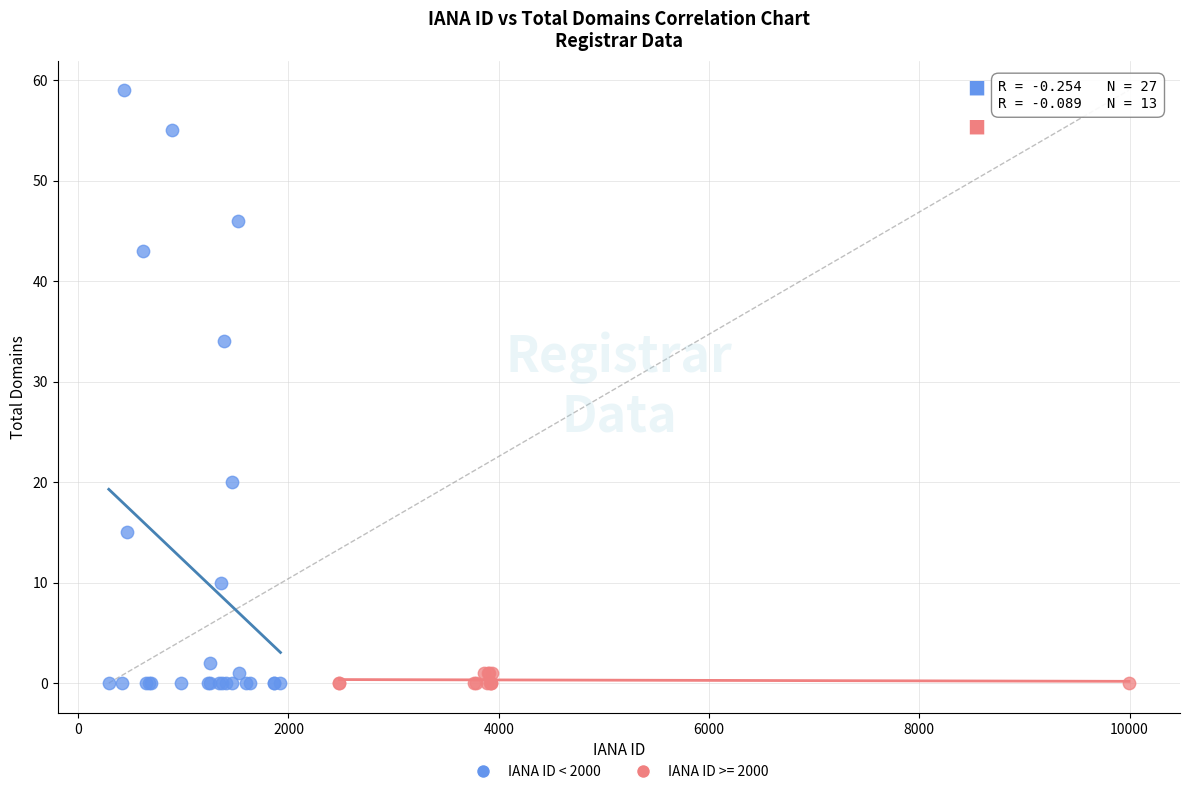

Which series has the largest Y range (max minus min)?

IANA ID < 2000